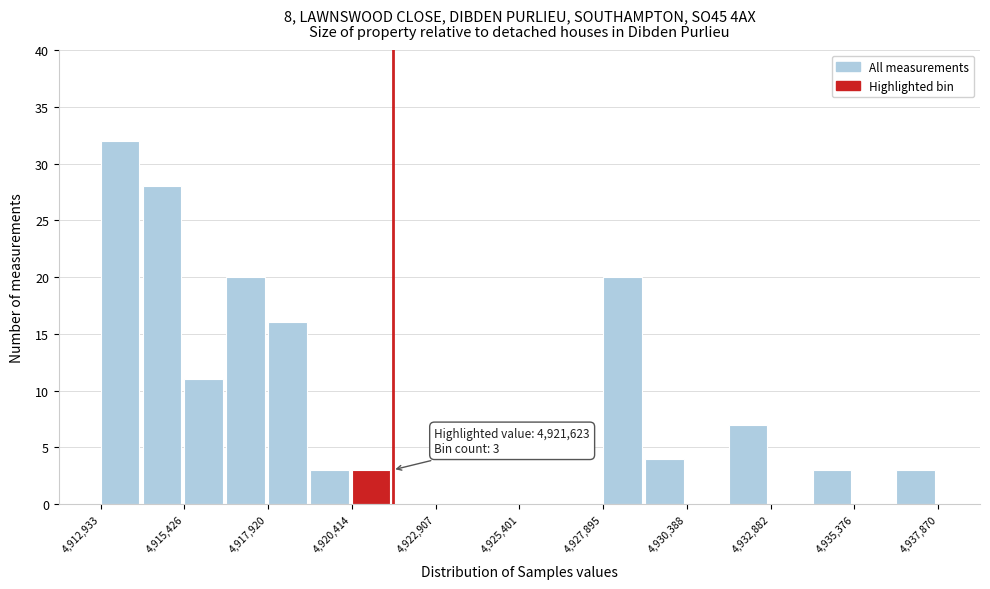

Around what value on the x-axis is the tallest bar? Give the approximate position of its centre, as read against the axis.

4913500